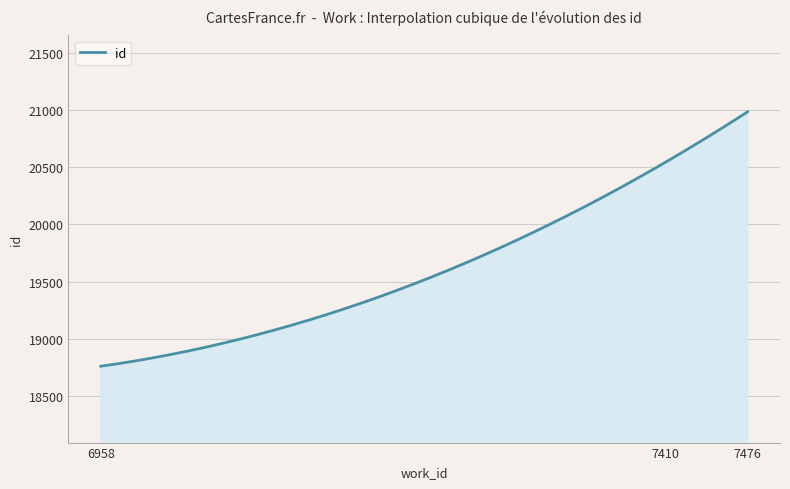

What is the difference between the maximum and minimum values?

2222.0